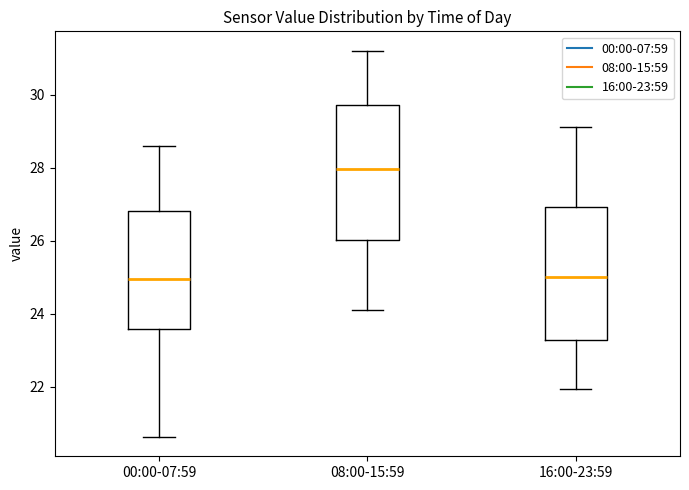

Reading left to right, read every box against the y-axis: the position of its median line, the range the box covers, and the ends of its whiskers. The values are not printed on the chart, so give them approximately, as read against the axis.

00:00-07:59: median 25.0, box 23.6 to 26.8, whiskers 20.6 to 28.6
08:00-15:59: median 28.0, box 26.0 to 29.8, whiskers 24.2 to 31.2
16:00-23:59: median 25.0, box 23.2 to 27.0, whiskers 22.0 to 29.2